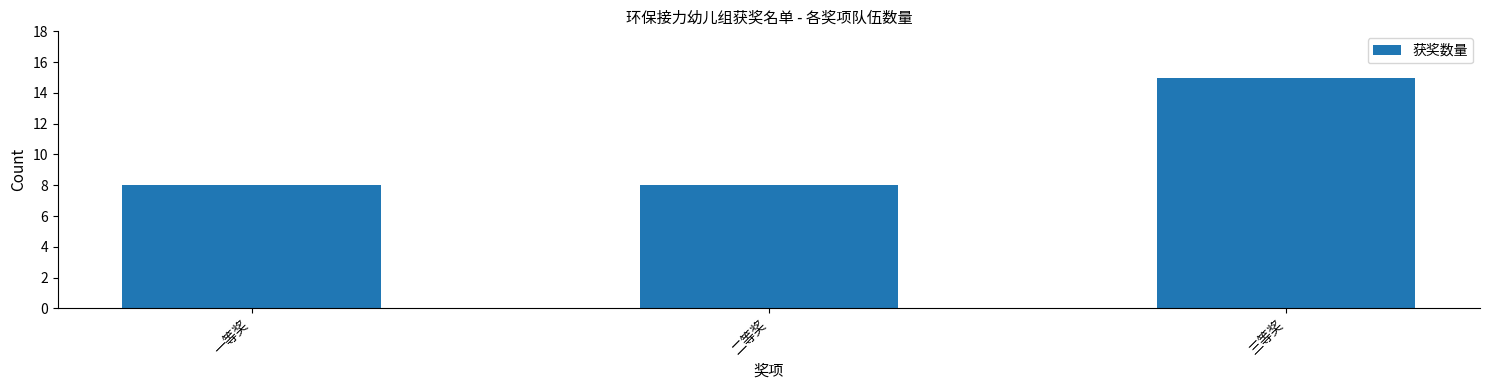

Approximately how many times larger is the value at 一等奖 compared to 二等奖?

1.0